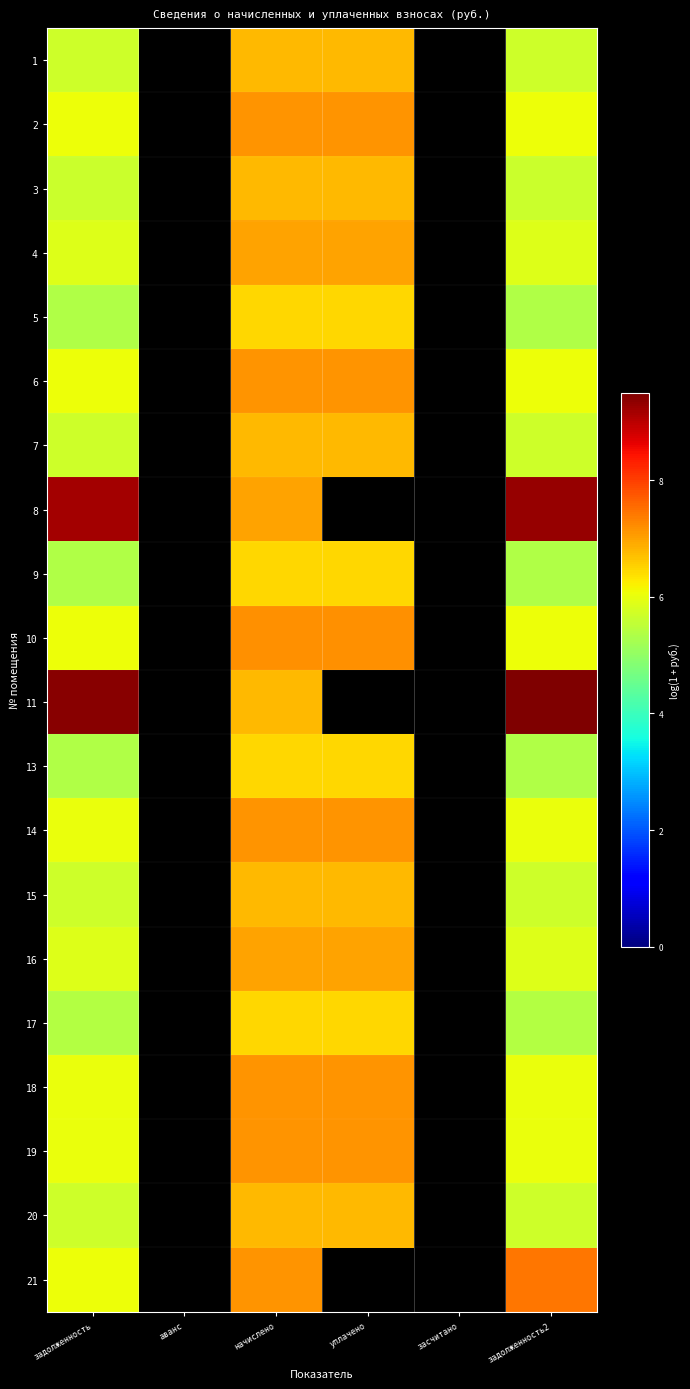

Count the number of categories in the chart.

6